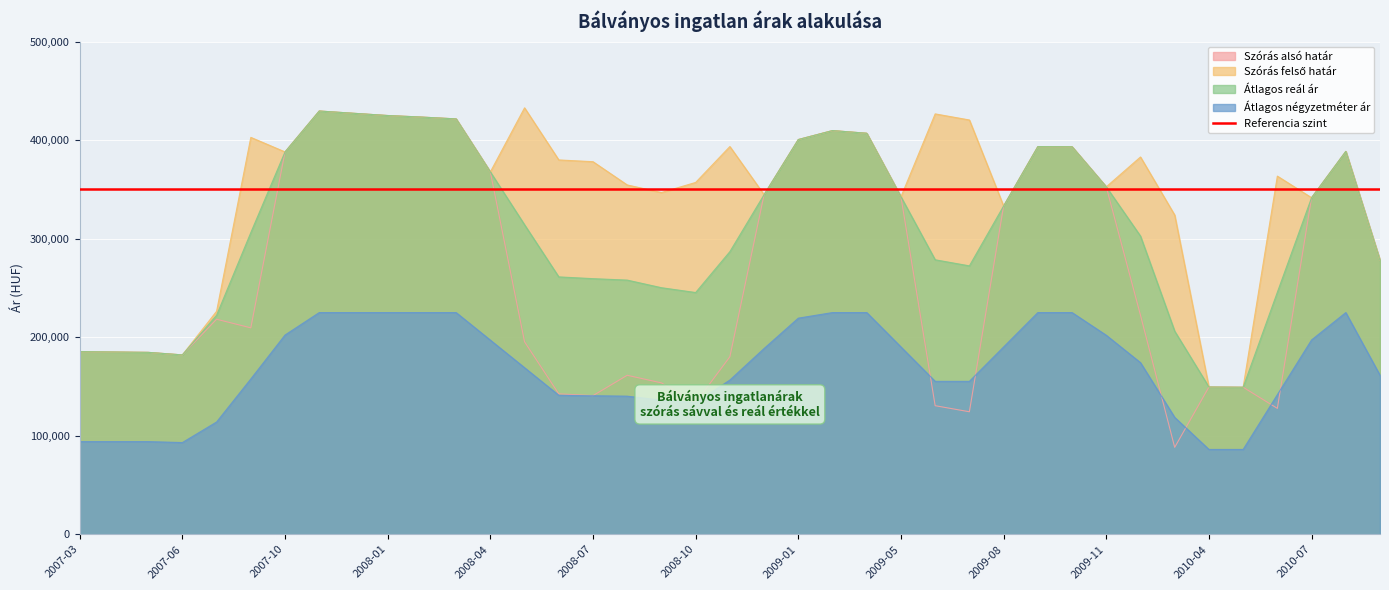

What is the total value across all series at 2010-04?

534527